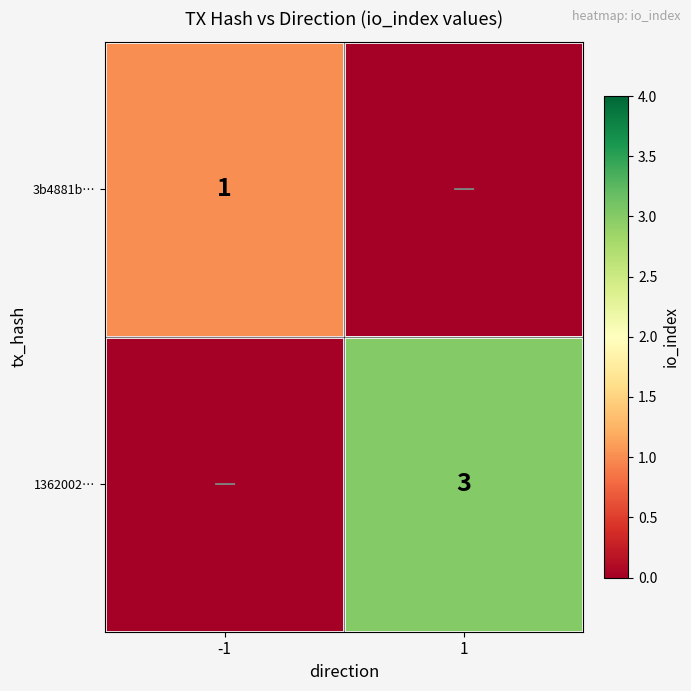

The 3b4881b… series shows 0 at -1. True or false?

False